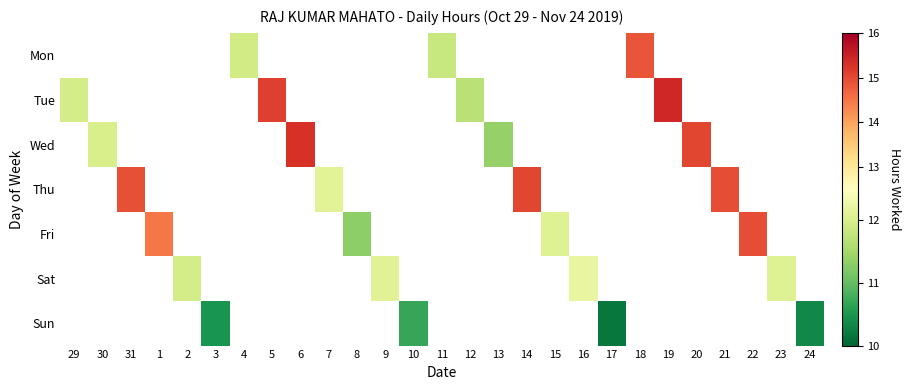

Between 10 and 4, which is larger?

4